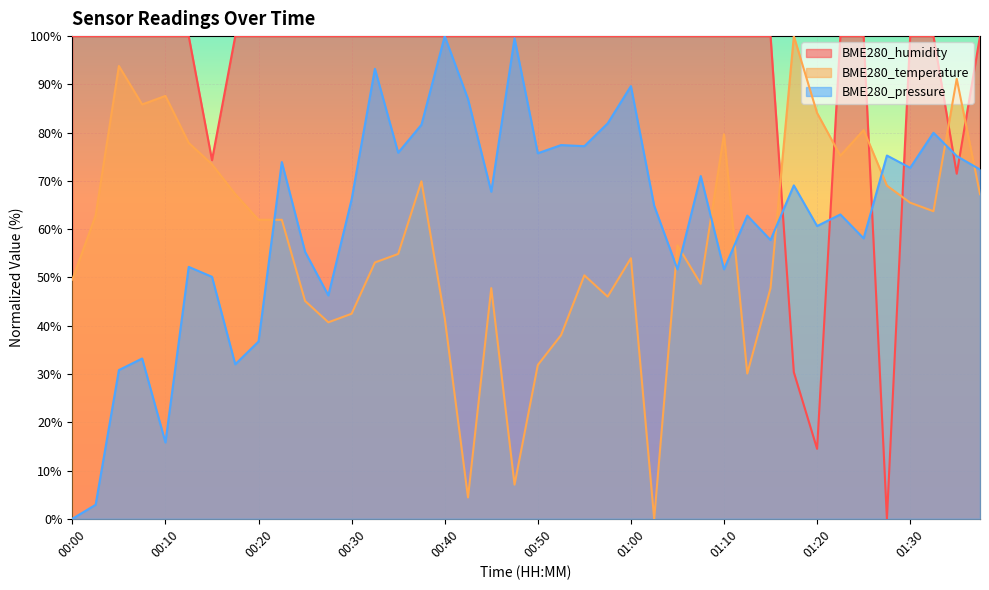

What is the highest value of the BME280_humidity series?

100.0